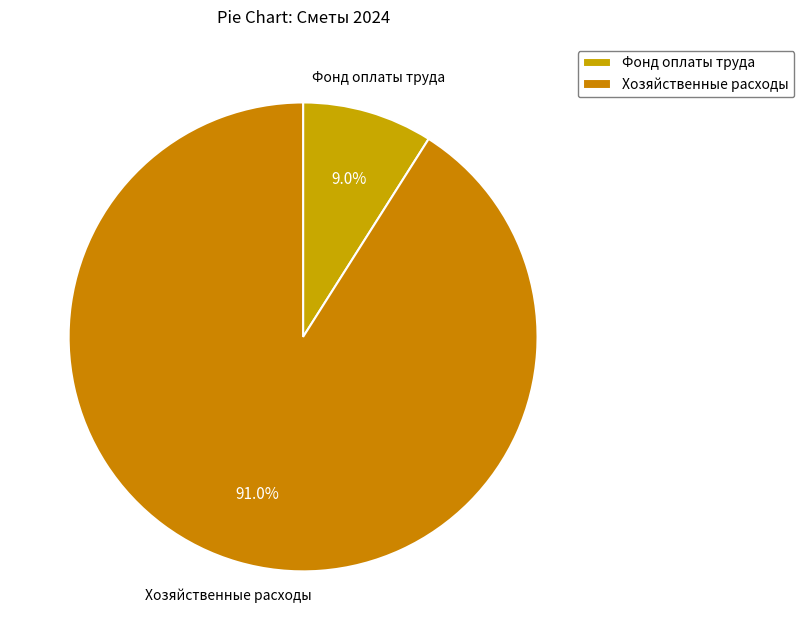

How many slices are in this pie chart?

2